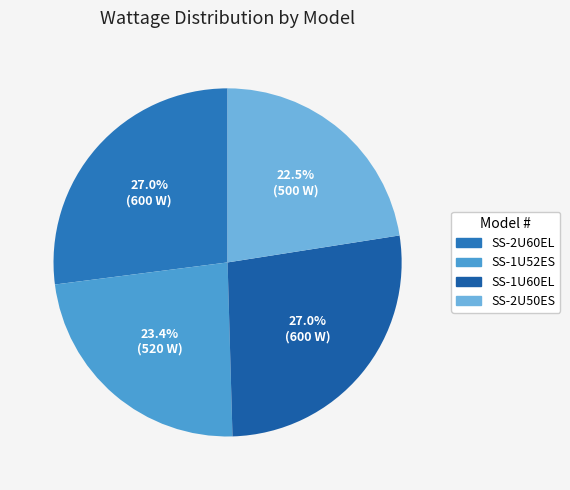

Which slice is the largest?

SS-2U60EL